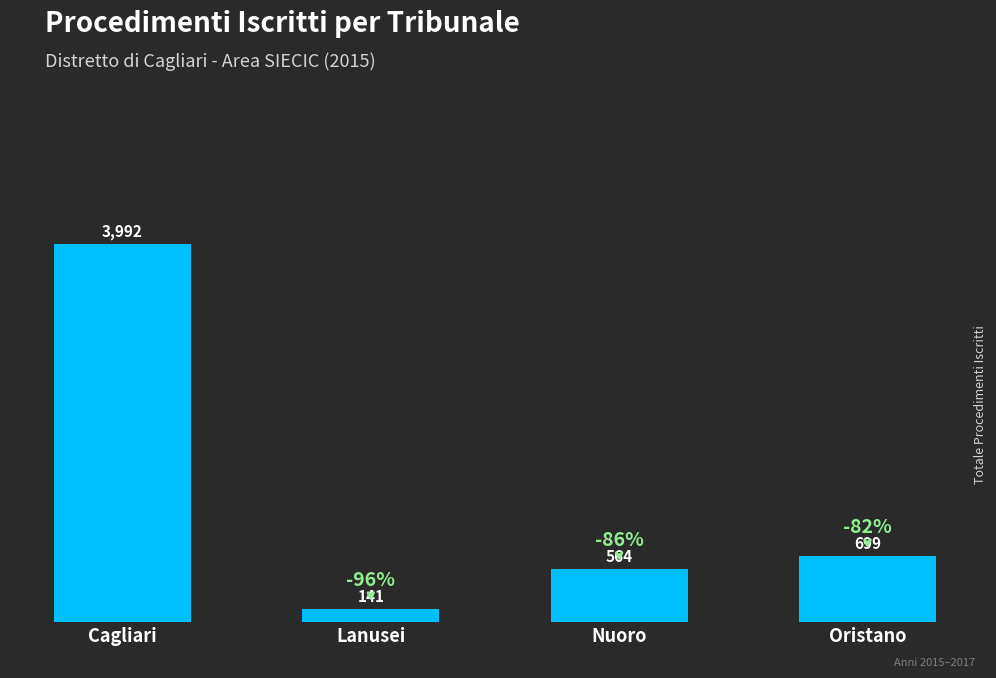

What is the minimum value shown in the chart?

141